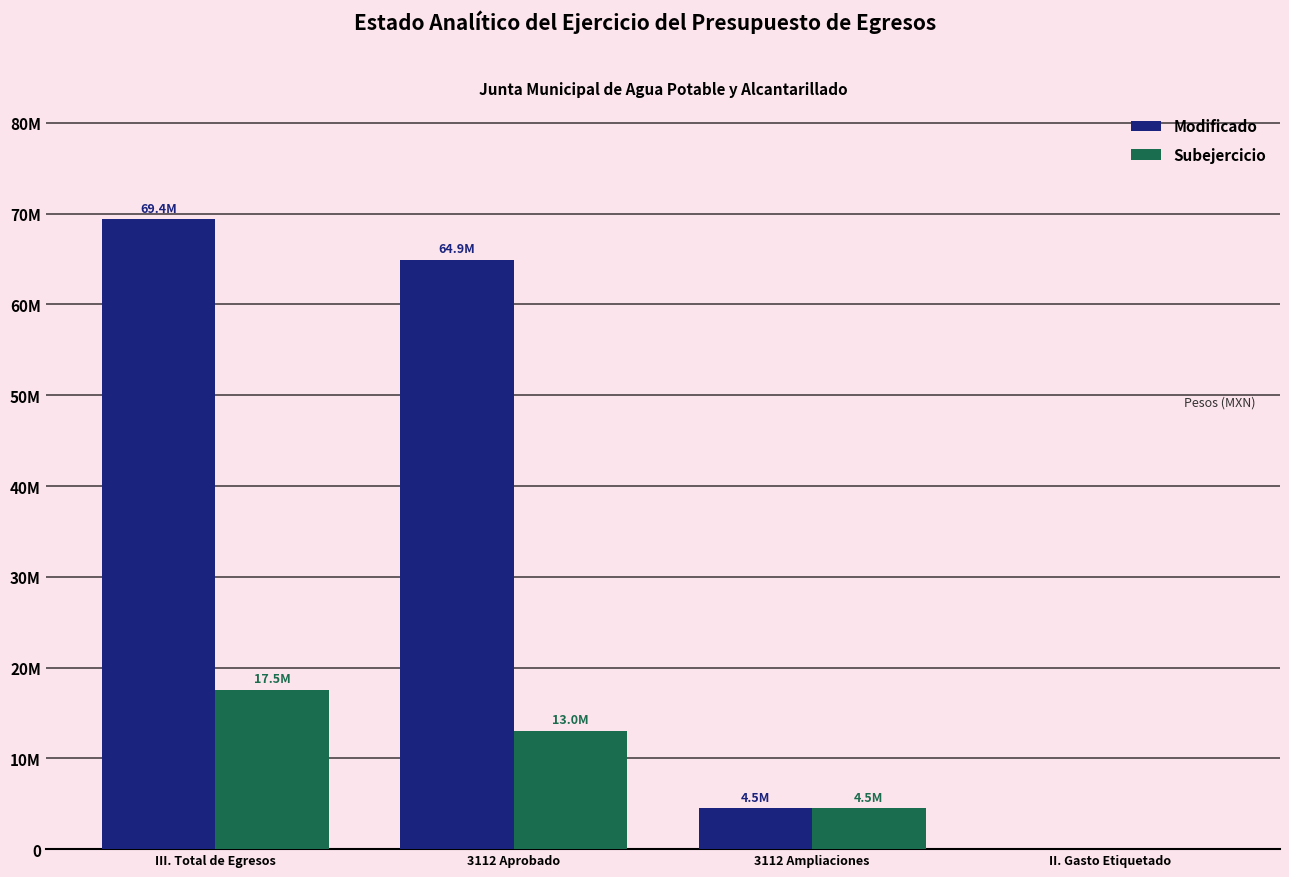

What is the label of the 3rd bar from the left?

3112 Ampliaciones